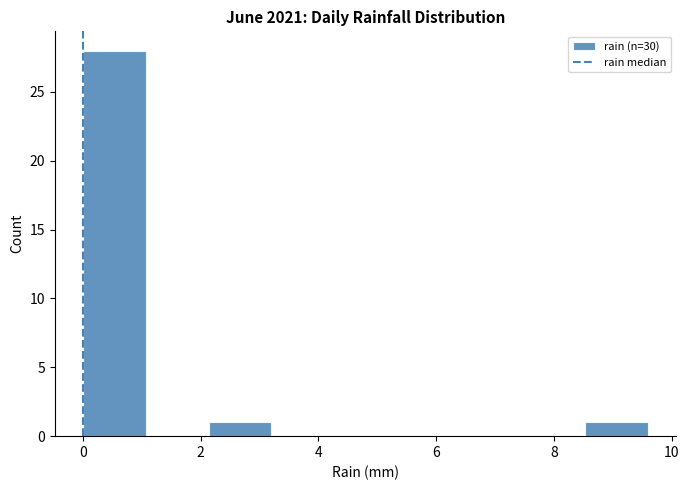

Reading left to right, transcribe this chart: for each bar, give the range it covers on the x-axis and its height. Neither the bar edges nor the heights are printed on the chart, so give them approximately, as read against the axes.

0.0 to 1.0: 28
1.0 to 2.2: 0
2.2 to 3.2: 1
3.2 to 4.2: 0
4.2 to 5.4: 0
5.4 to 6.4: 0
6.4 to 7.4: 0
7.4 to 8.6: 0
8.6 to 9.6: 1